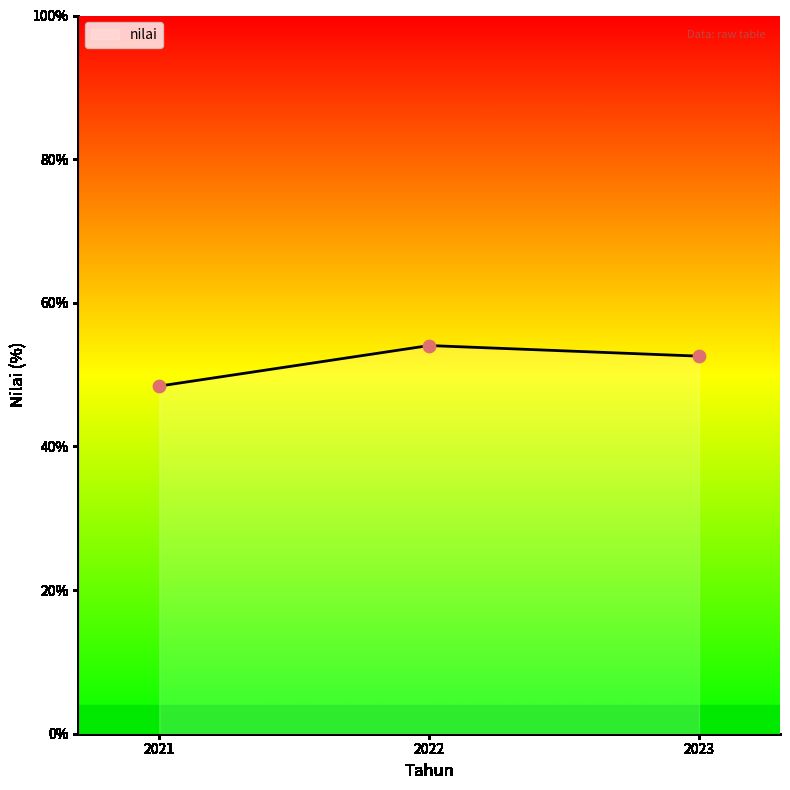

Which has a higher value, 2021 or 2023?

2023